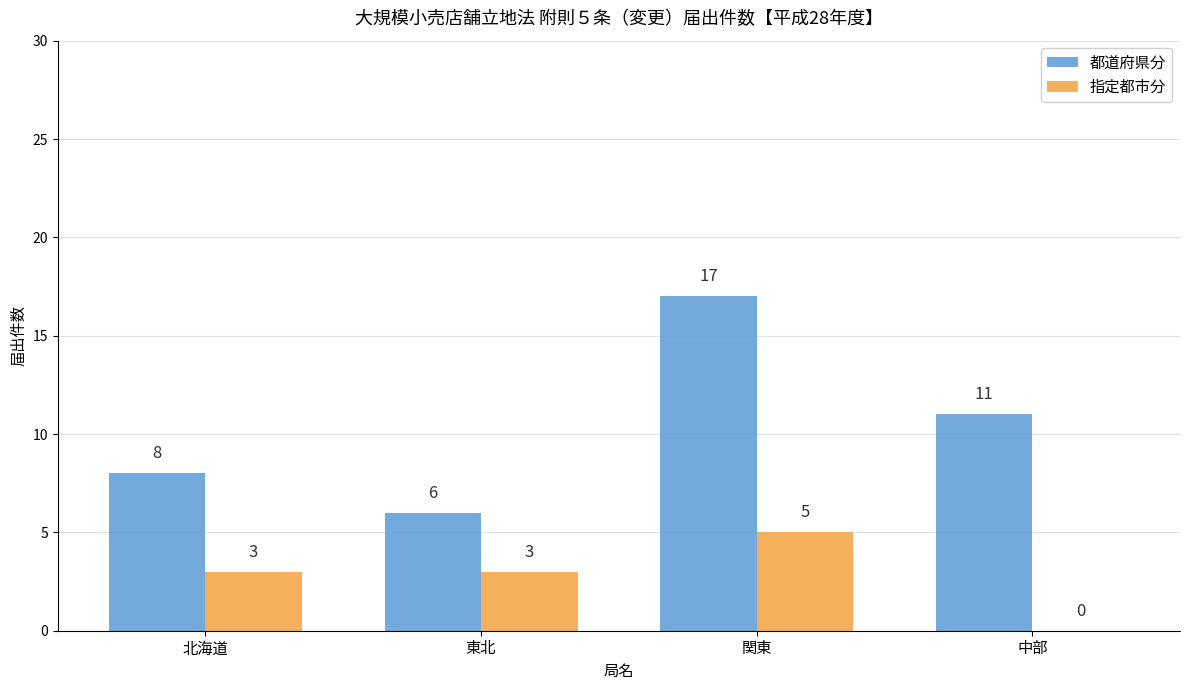

At which label does 都道府県分 first exceed 11?

関東